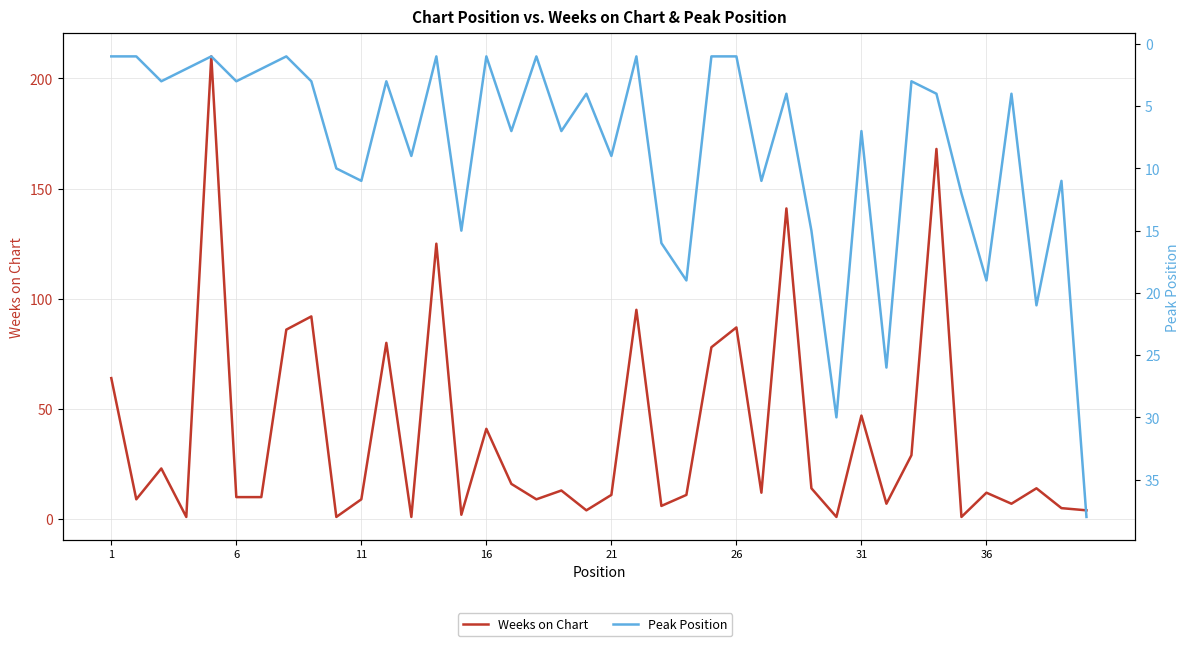

What is the greatest value displayed?

210